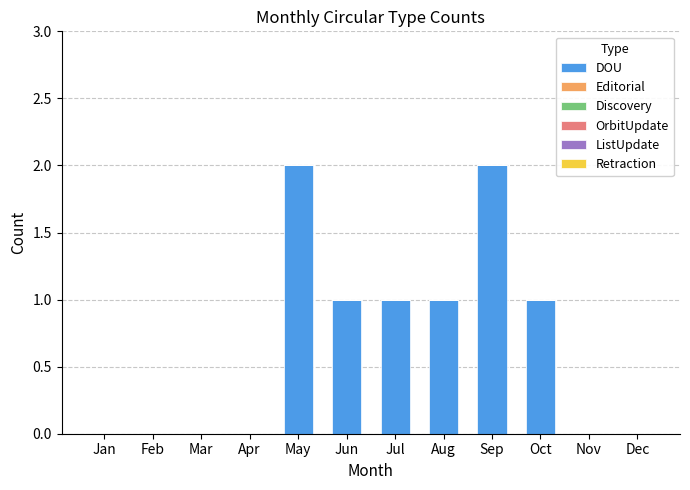

How many series are shown in this chart?

1